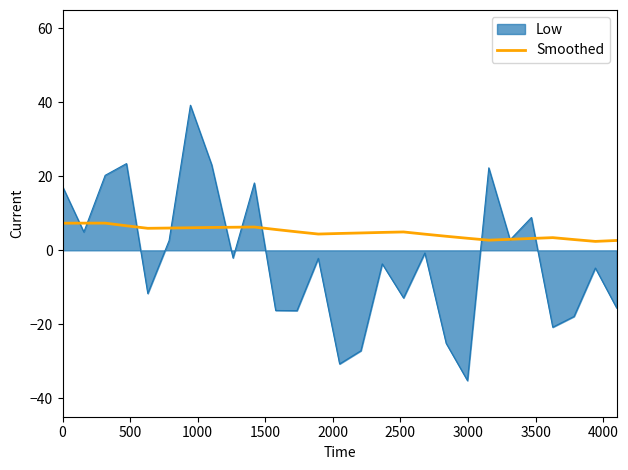

Which series has the widest spread of values?

Low